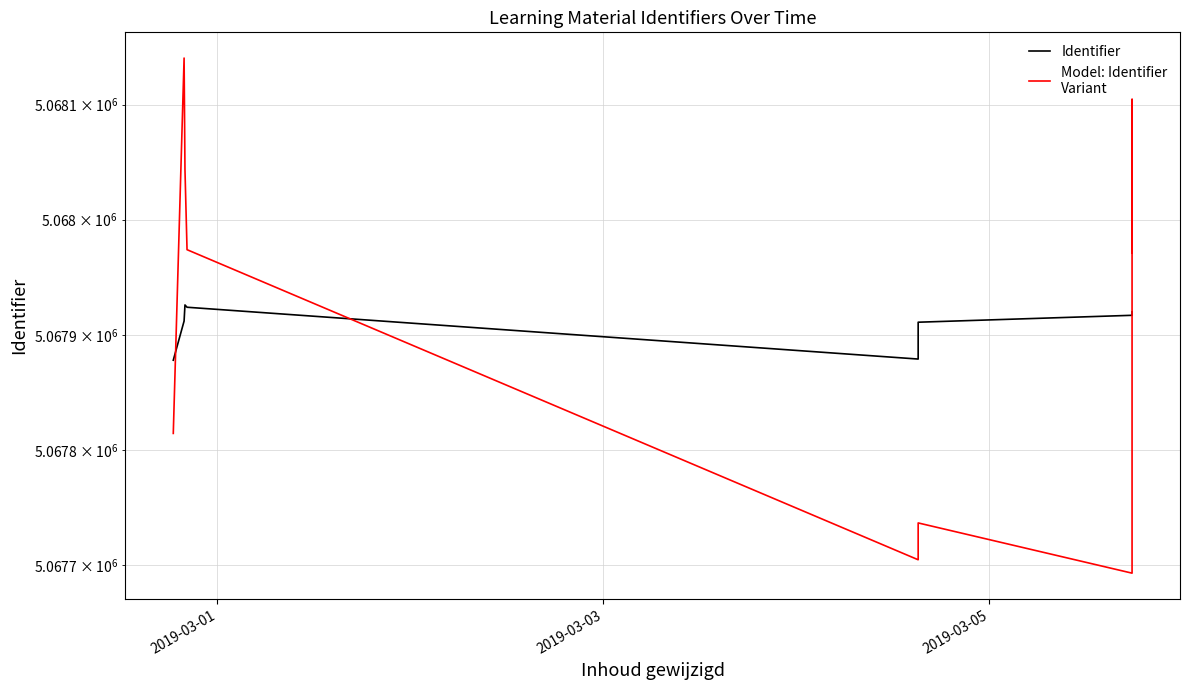

Rank the series by their maximum value, from lowest to highest.

Identifier, Model: Identifier
Variant